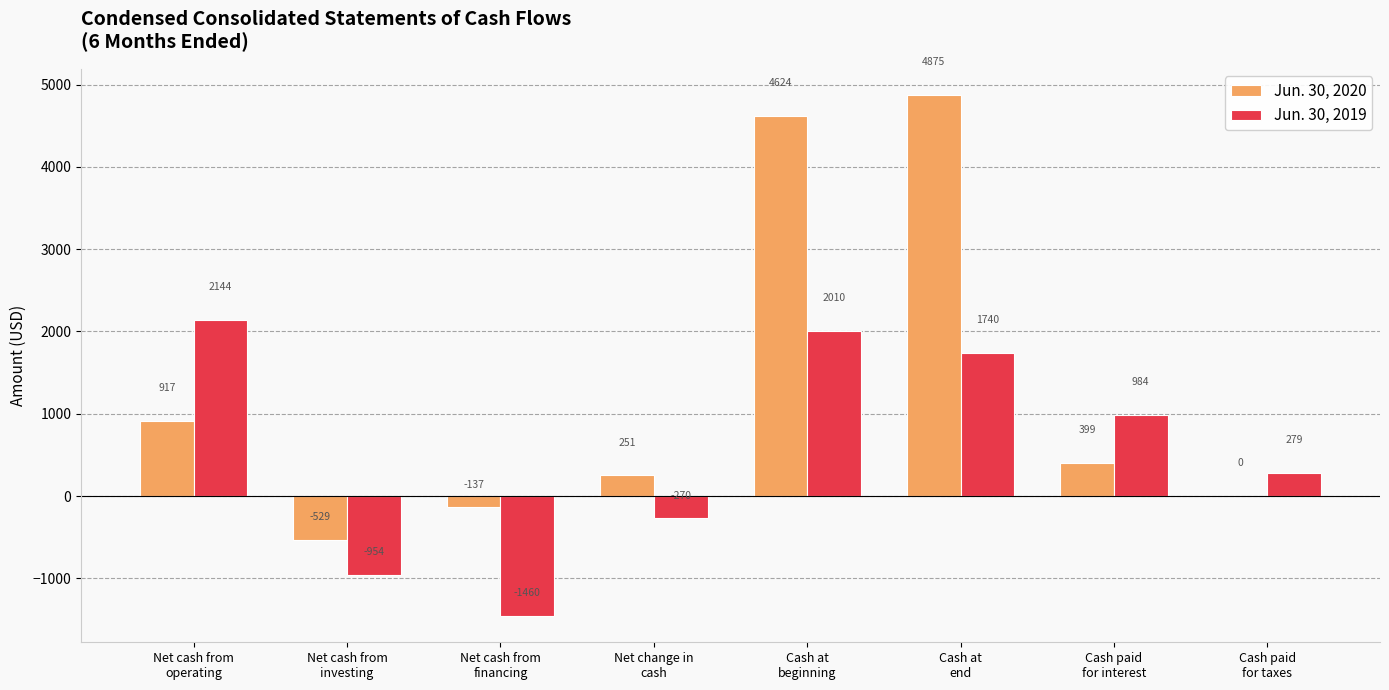

How many data points does each series have?

8